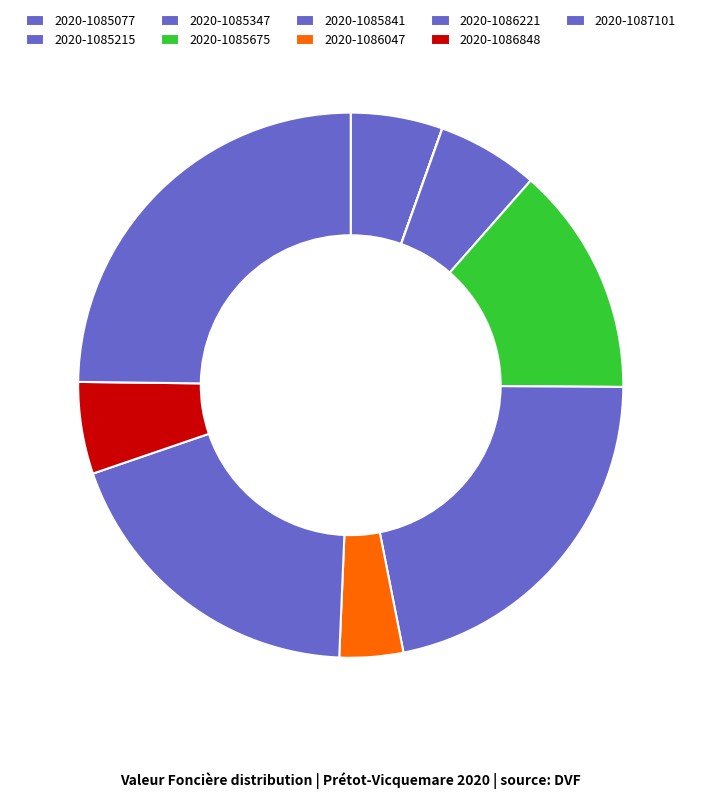

To the nearest percent, what portion does 2020-1086047 represent?

4%